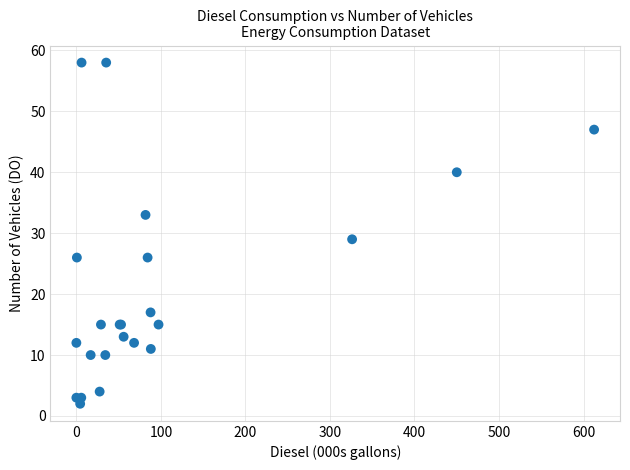

What Y value in the scatter plot is closest to 30?

29